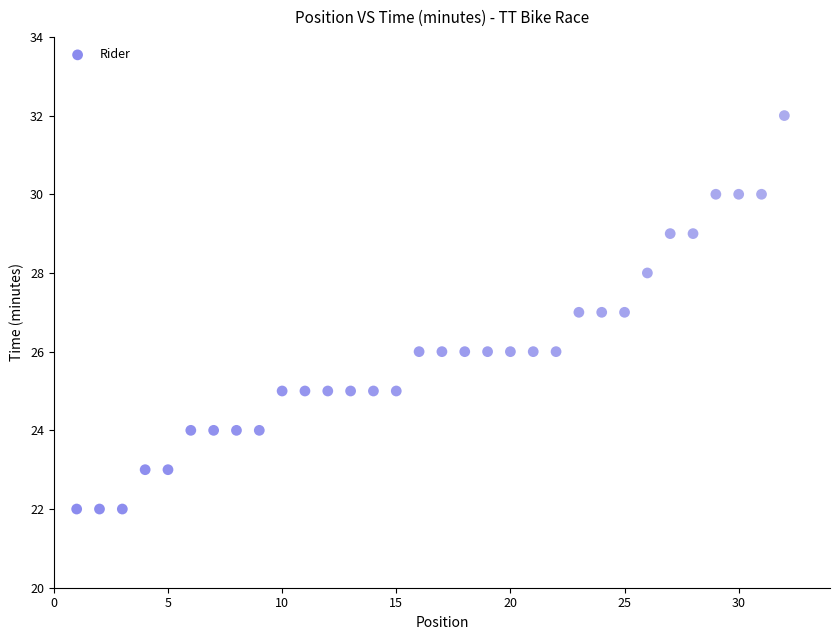

What is the range of X values (max minus min)?

31